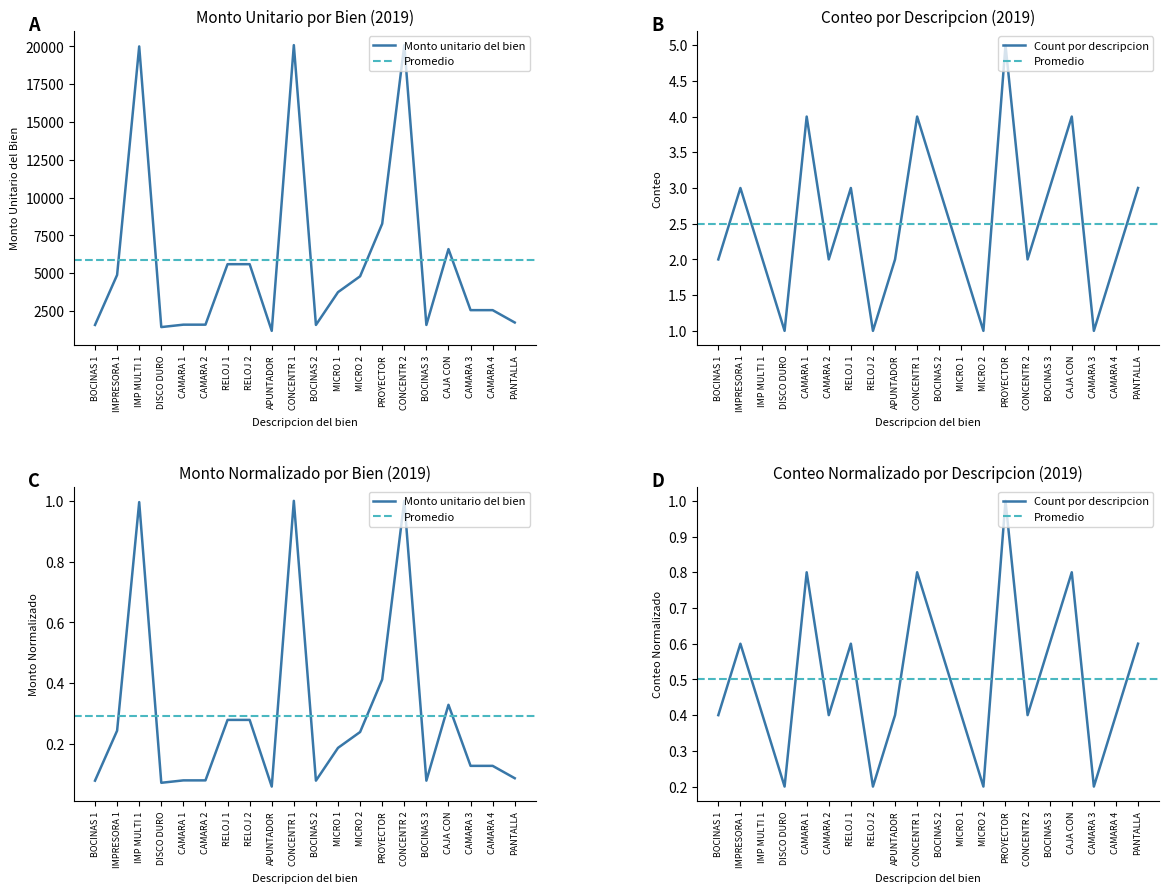

Which series changed the most between MICRO 1 and PROYECTOR?

Monto unitario del bien